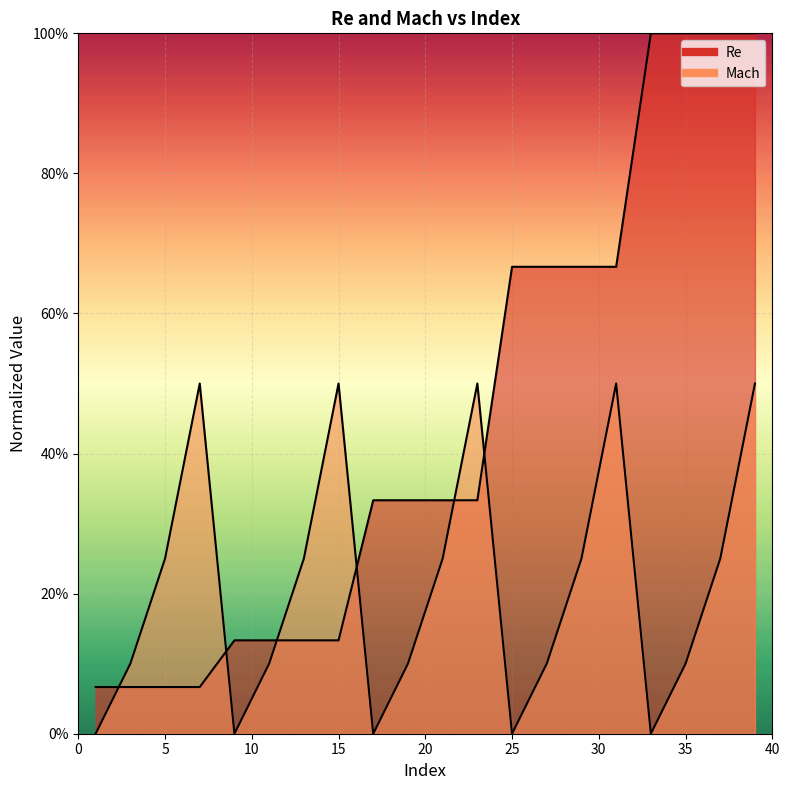

Between 1 and 23, which series saw the biggest shift?

Mach